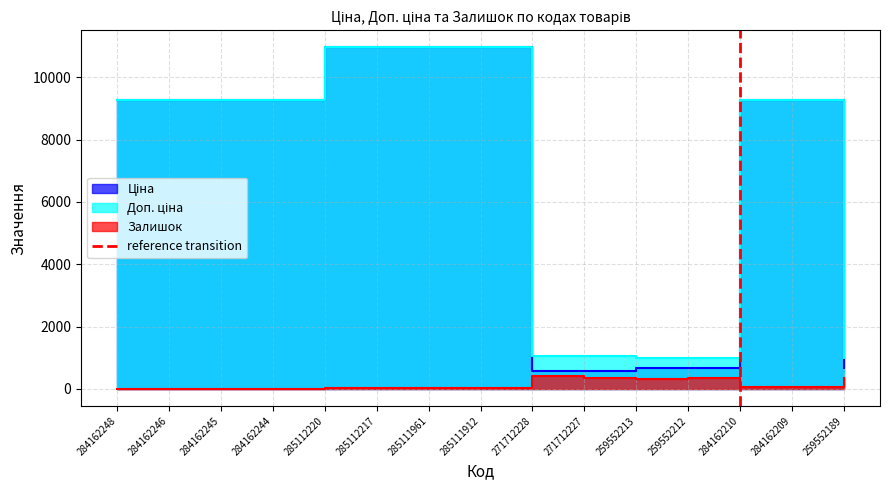

How many data points are less than 1?

1